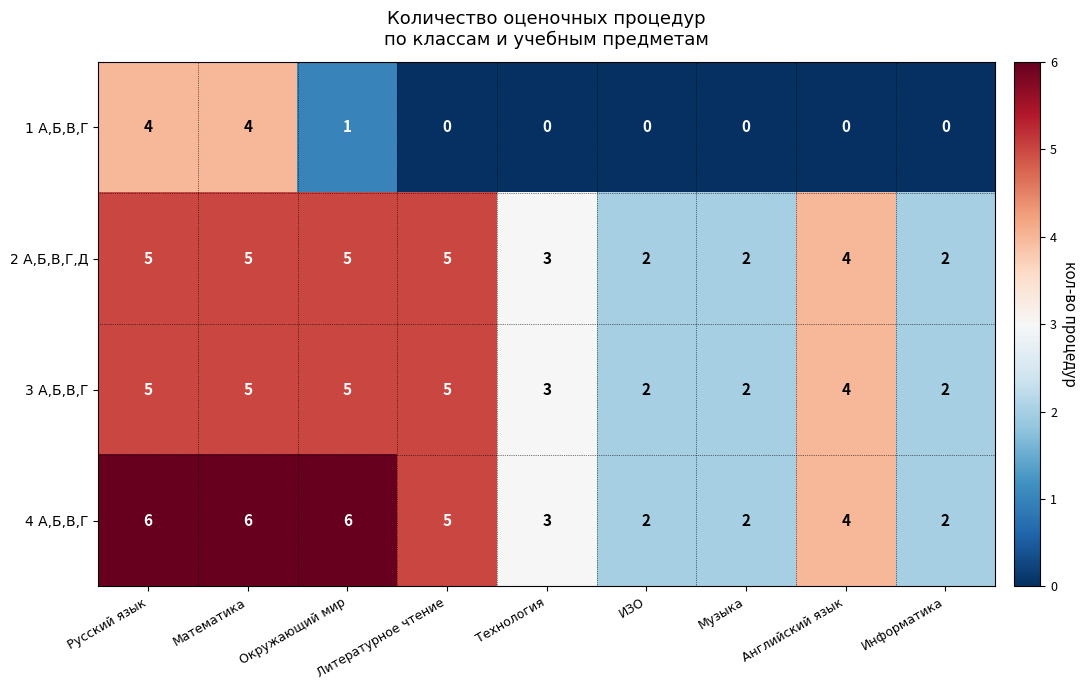

At which label is 2 А,Б,В,Г,Д closest to 3?

Технология